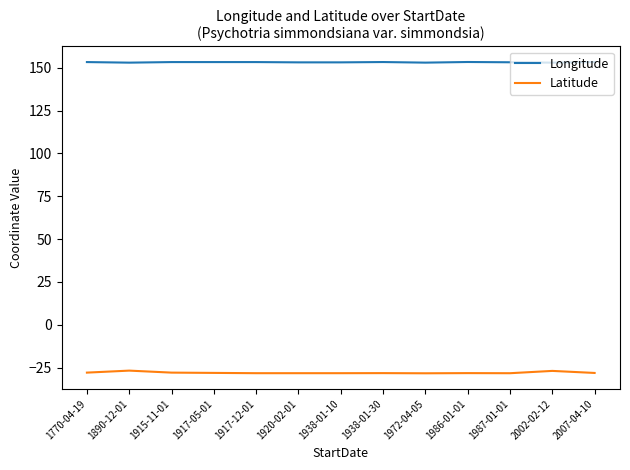

The Latitude series shows -28.2 at 1920-02-01. True or false?

True